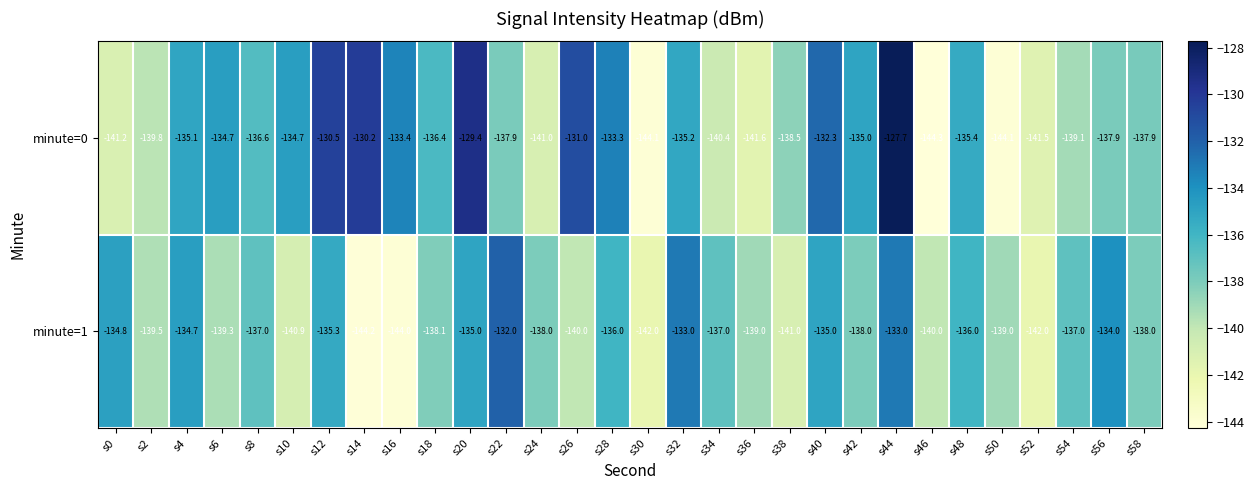

What is the sum of all minute=0 values?

-4100.2